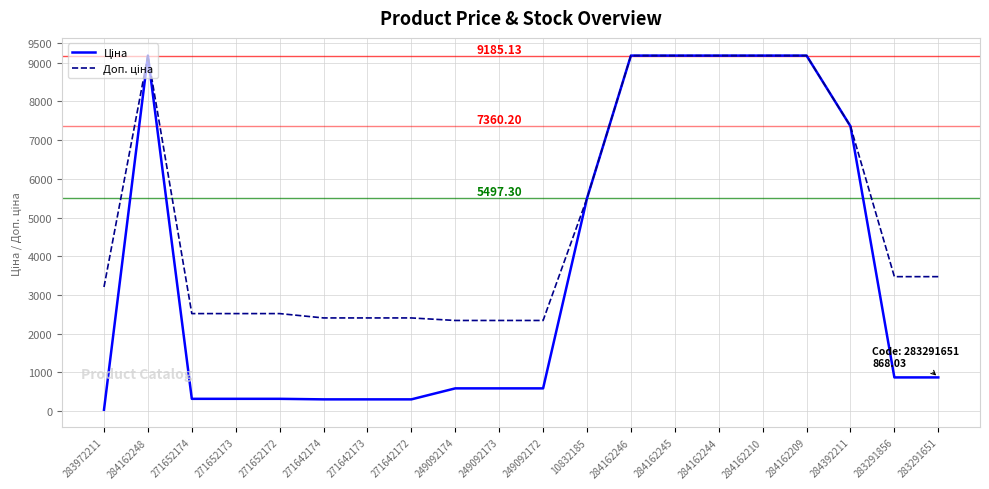

Between 283972211 and 284162246, which series saw the biggest shift?

Ціна